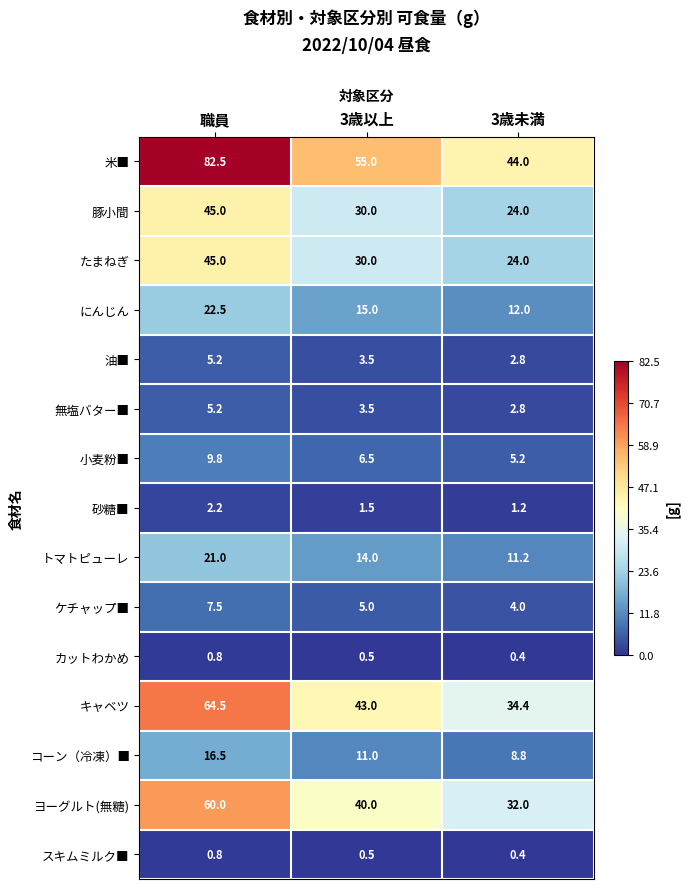

Which series has the largest total across all categories?

米■